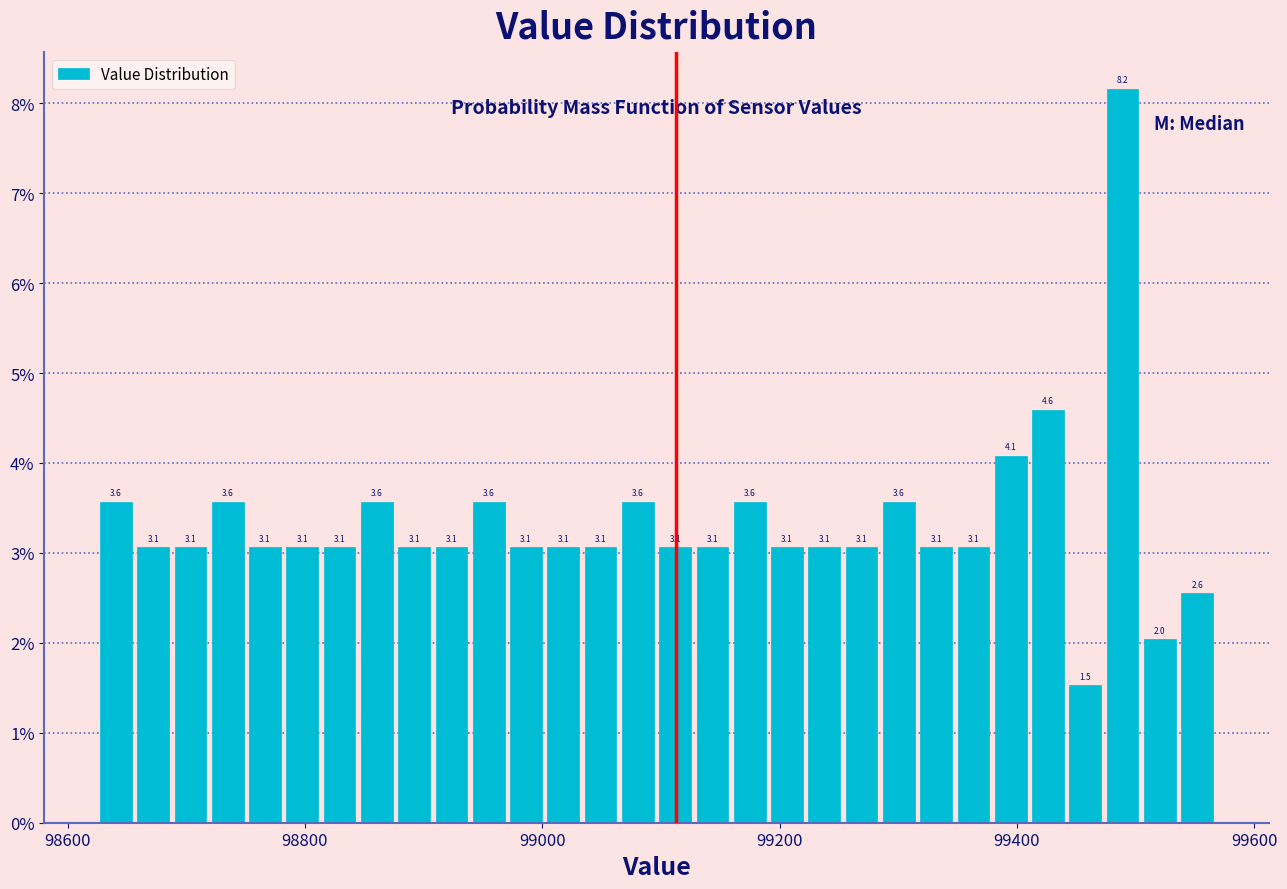

Around what value on the x-axis is the tallest bar? Give the approximate position of its centre, as read against the axis.

99480